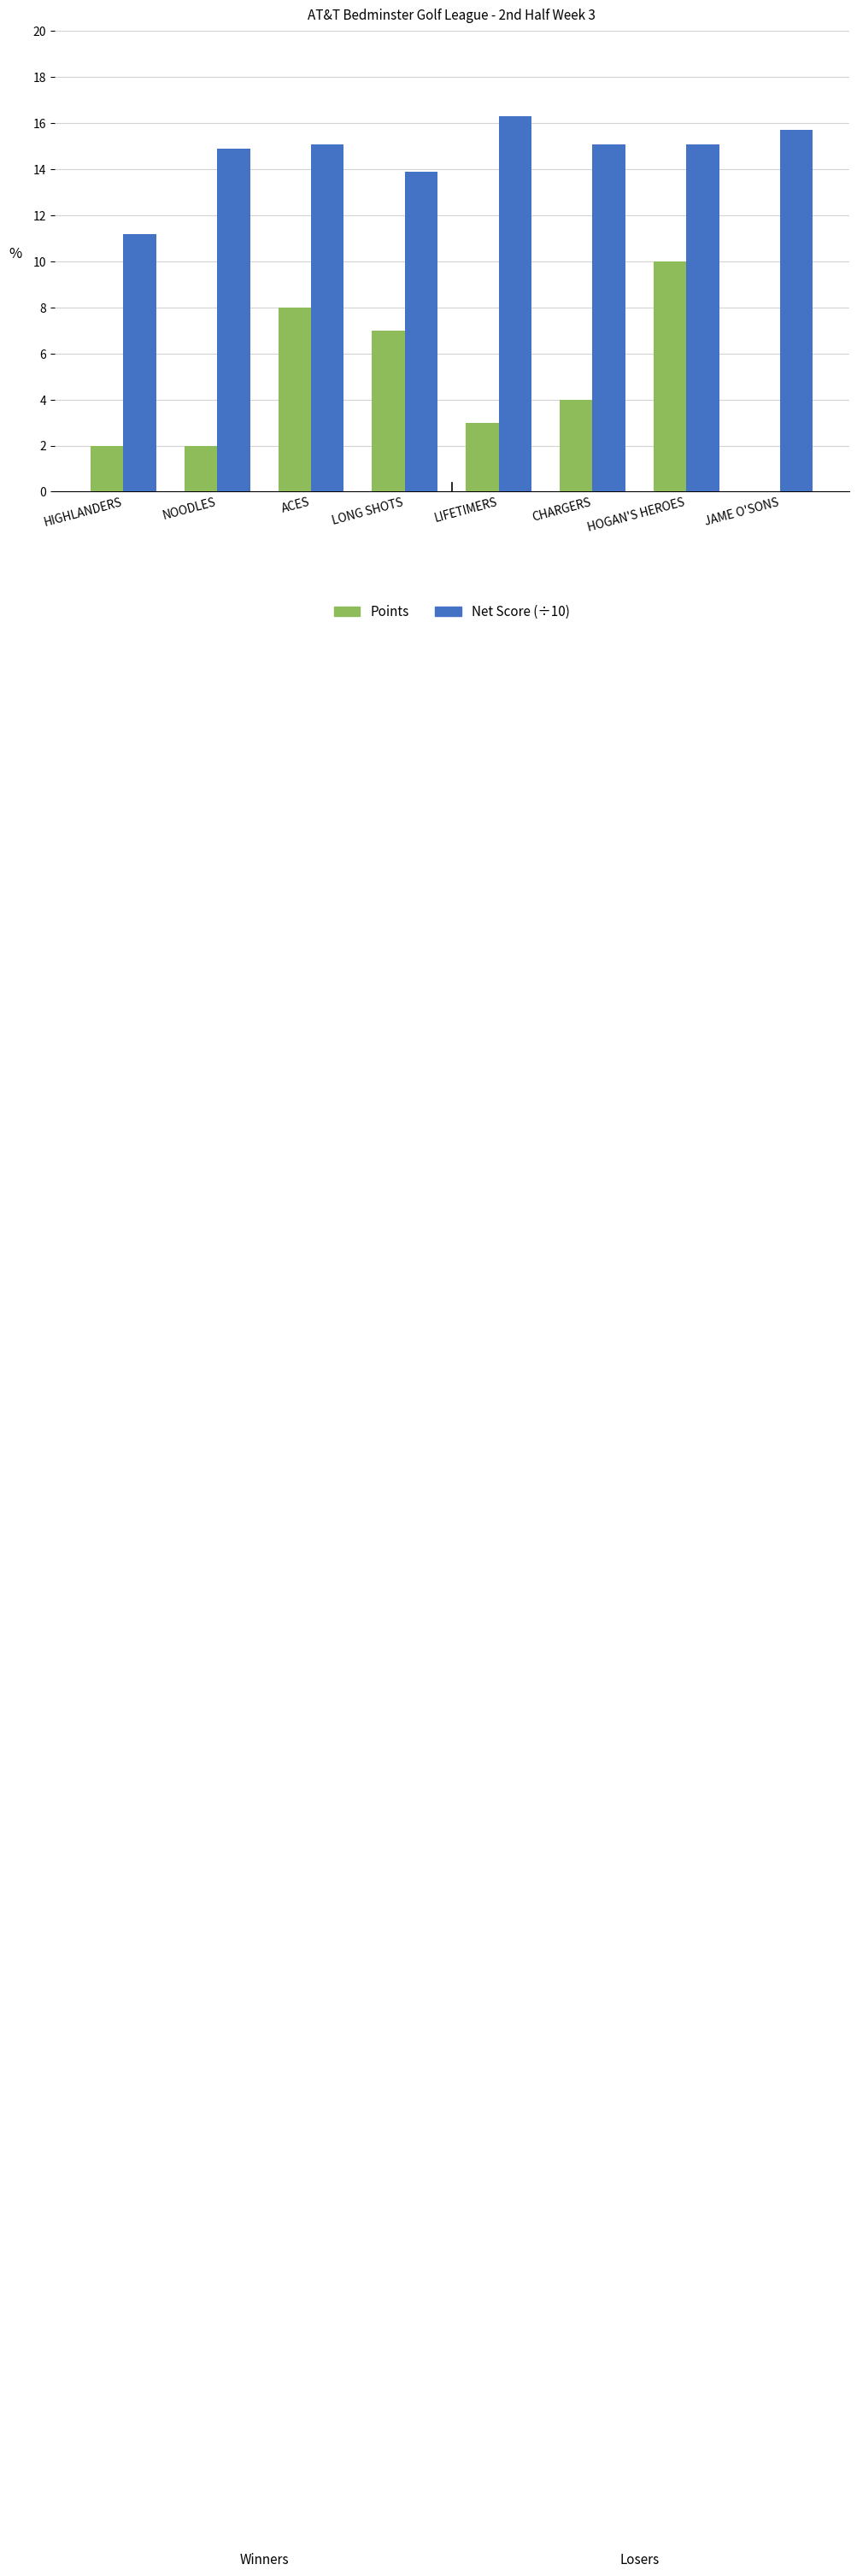

What is the greatest value displayed?

16.3